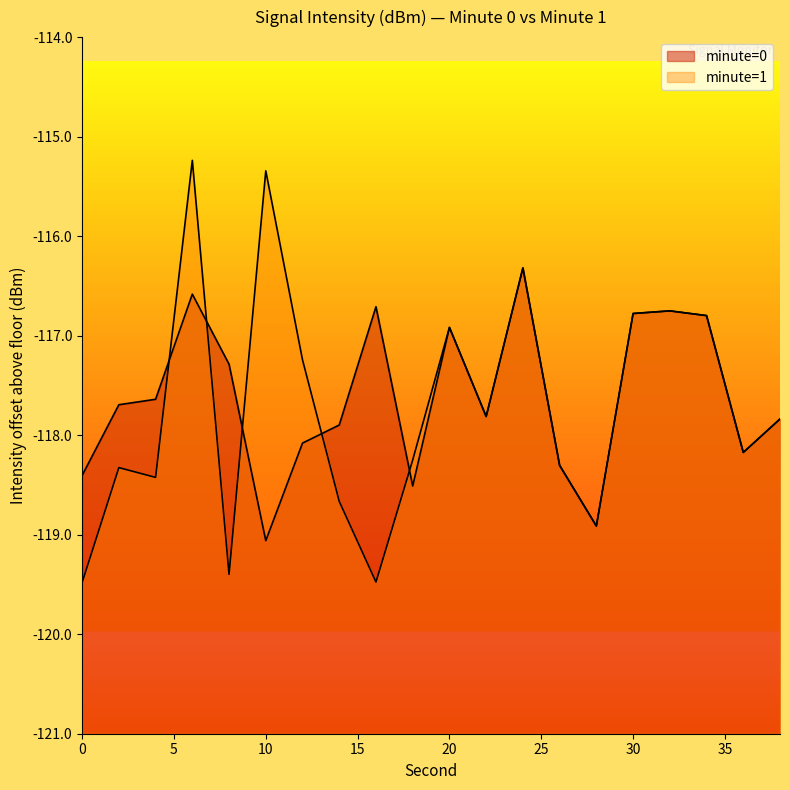

The value at 30 is 1.0. True or false?

False